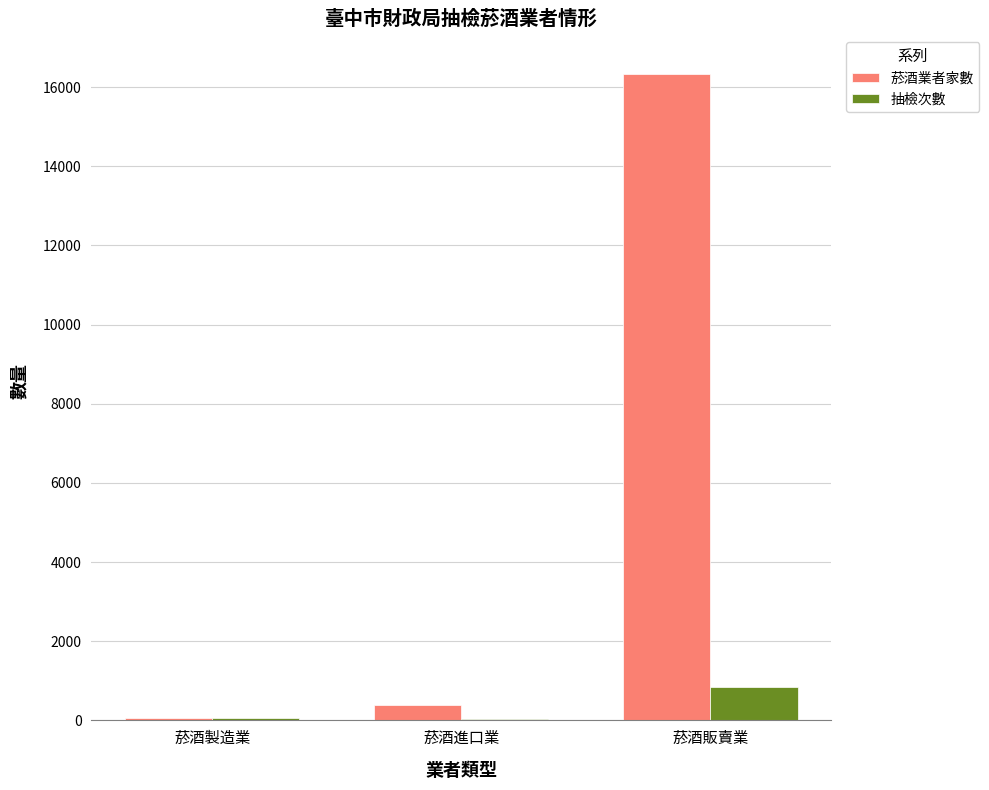

What is the sum of all 抽檢次數 values?

946